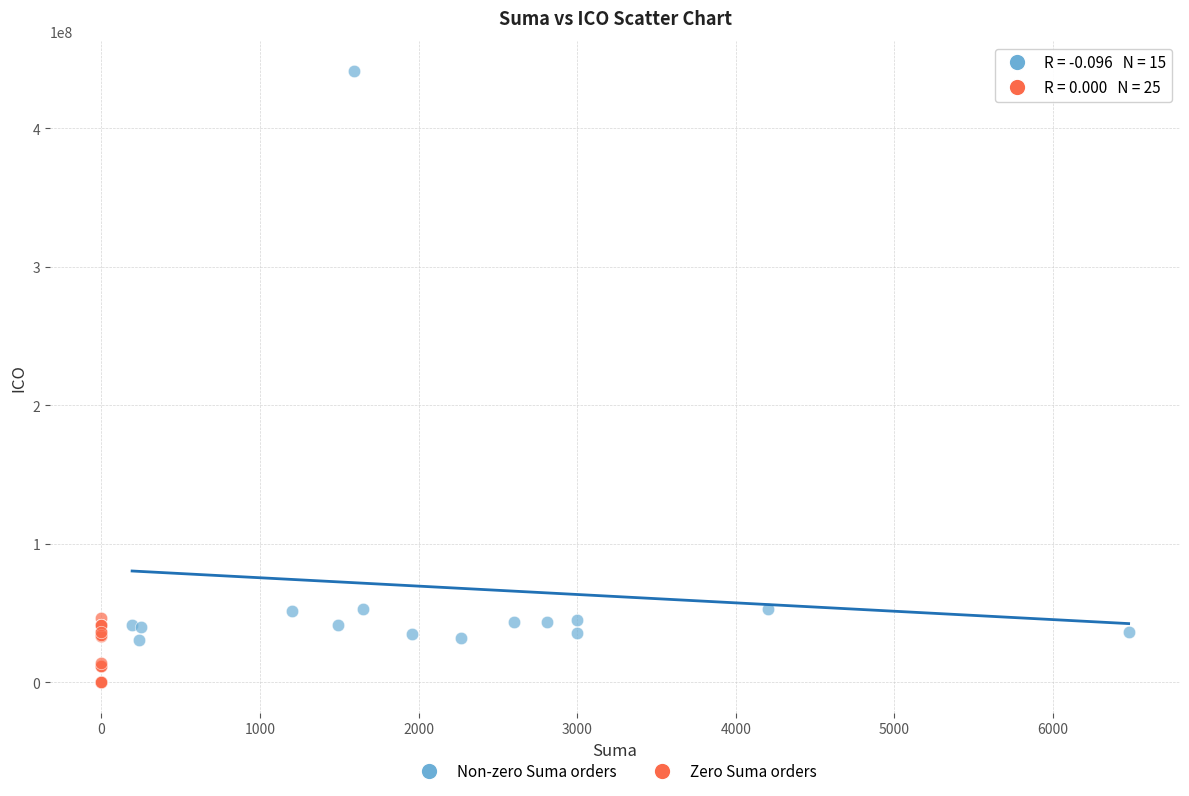

Which series reaches the minimum Y coordinate?

Zero Suma orders